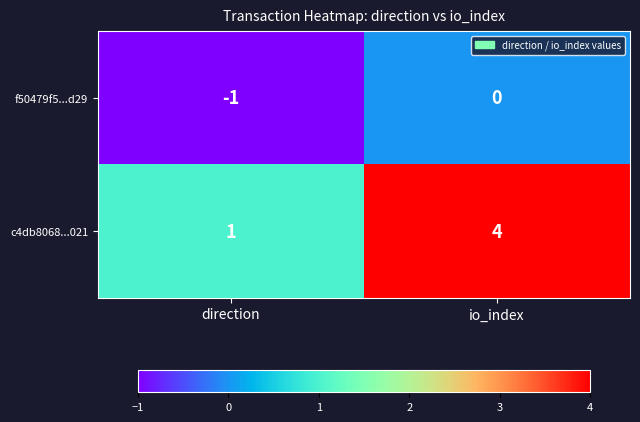

Rank the categories by f50479f5...d29 value from lowest to highest.

direction, io_index